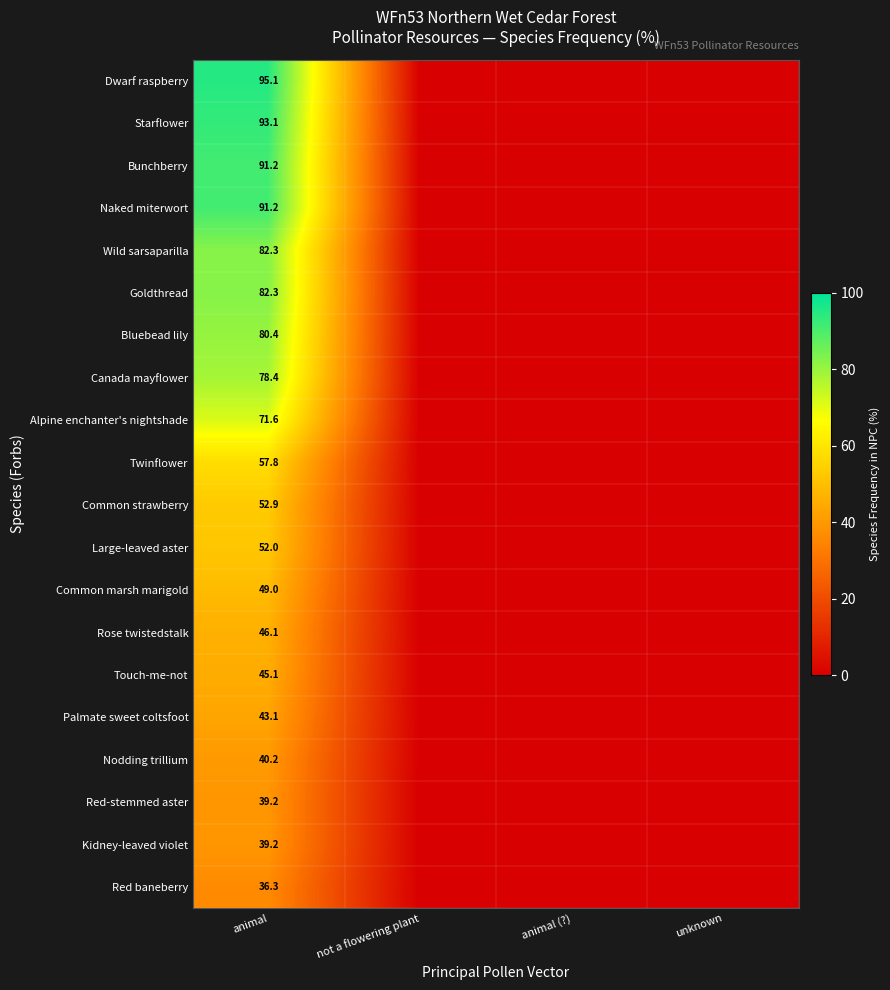

The value of Red-stemmed aster at animal is 39.2. True or false?

True